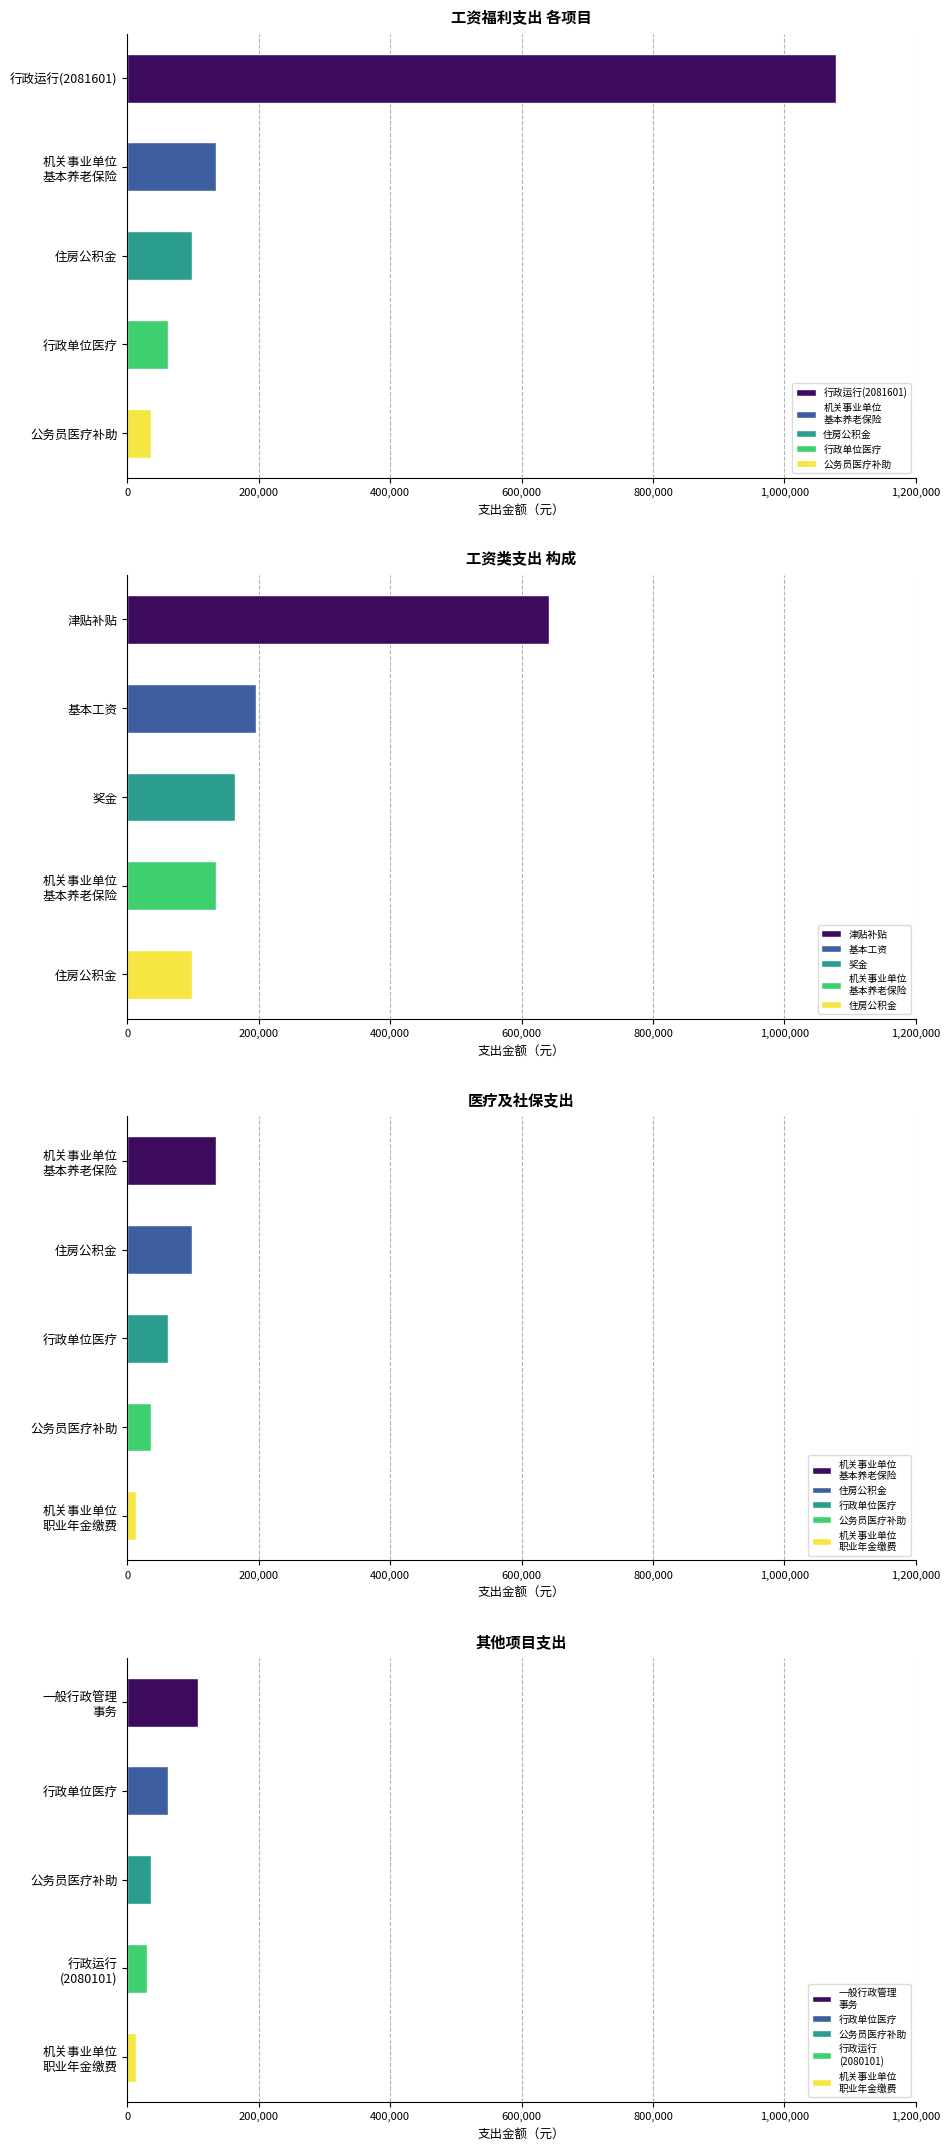

What value does the 奖金 series have at 住房公积金?

164455.0